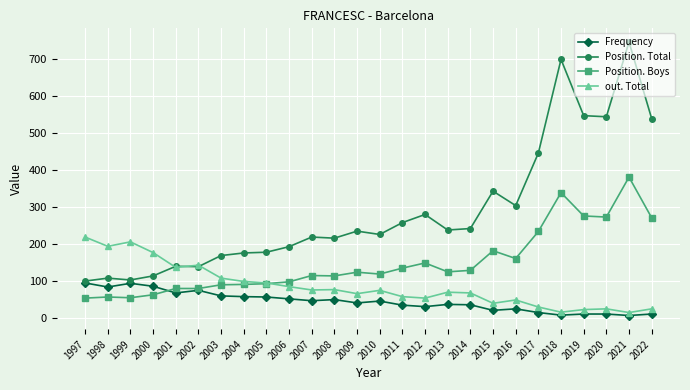

What is the greatest value displayed?

745